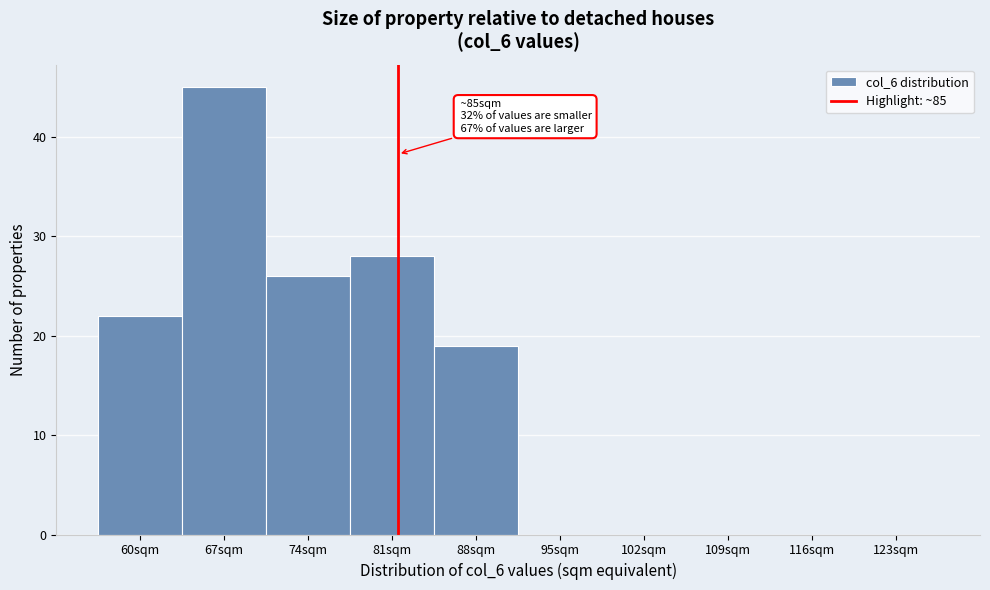

Reading left to right, extract all data points from this chart.

60sqm=22	67sqm=45	74sqm=26	81sqm=28	88sqm=19	95sqm=0	102sqm=0	109sqm=0	116sqm=0	123sqm=0